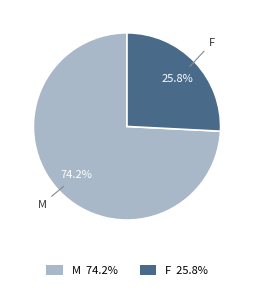

Count the number of slices in the pie.

2